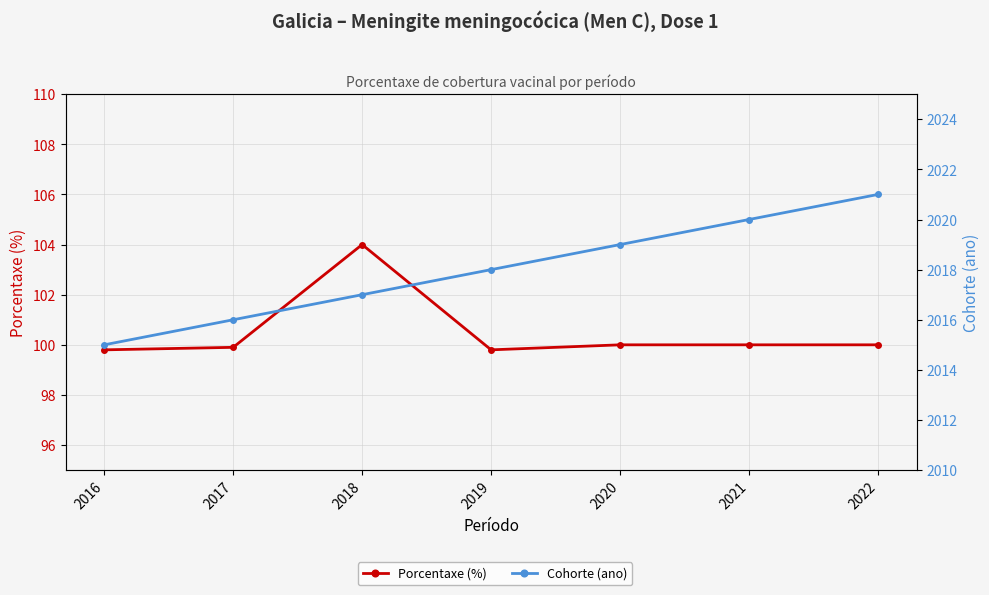

How many lines are shown in the chart?

2